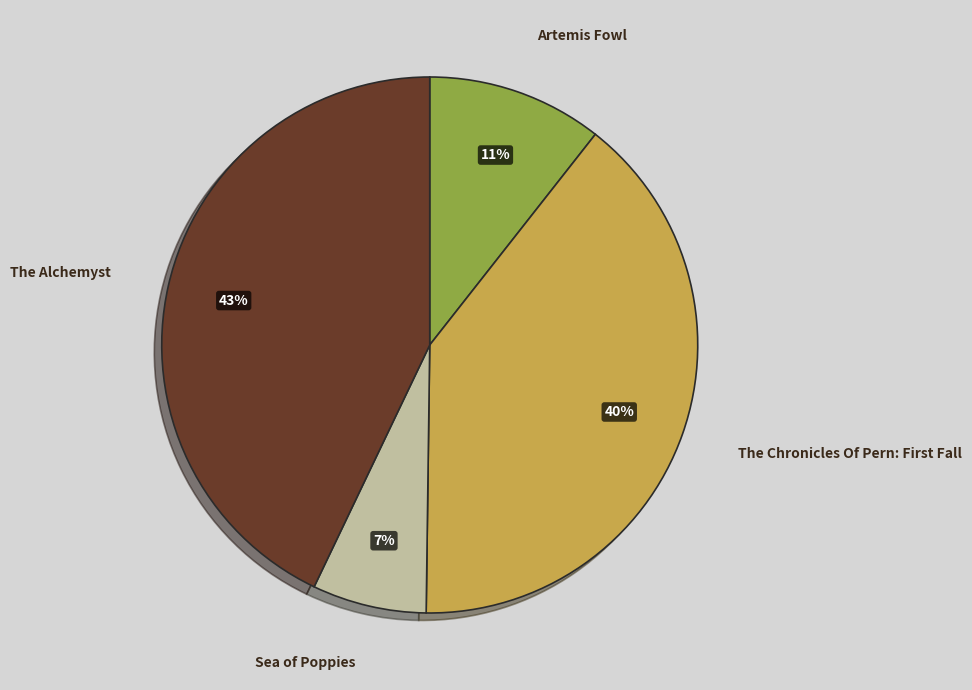

Does any single category account for the majority?

No